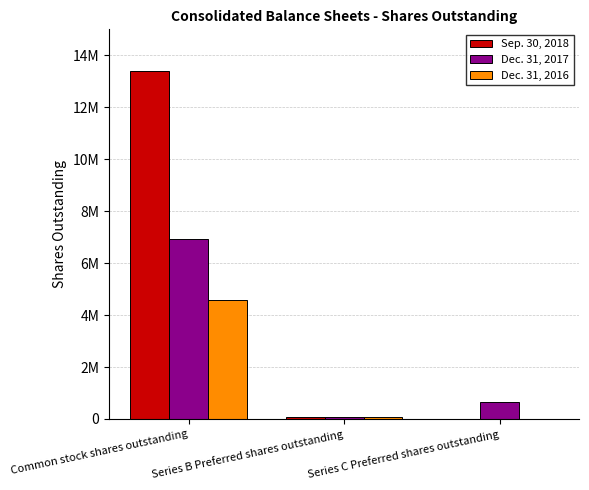

What is the greatest value displayed?

13398339